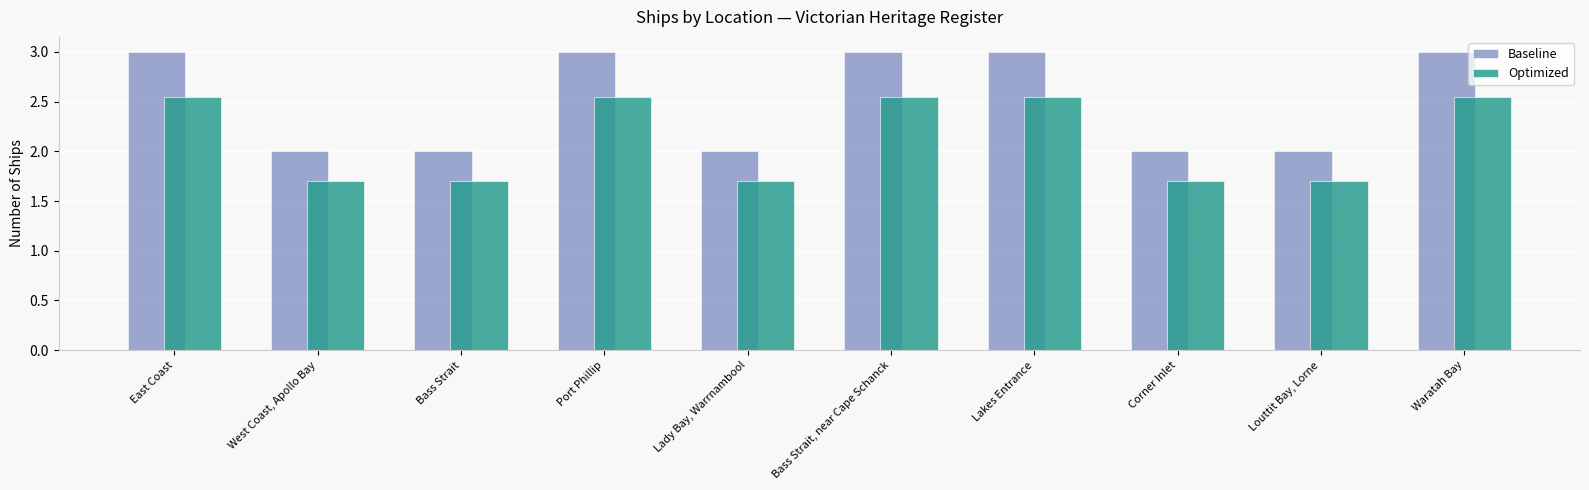

Which series has the widest spread of values?

Baseline